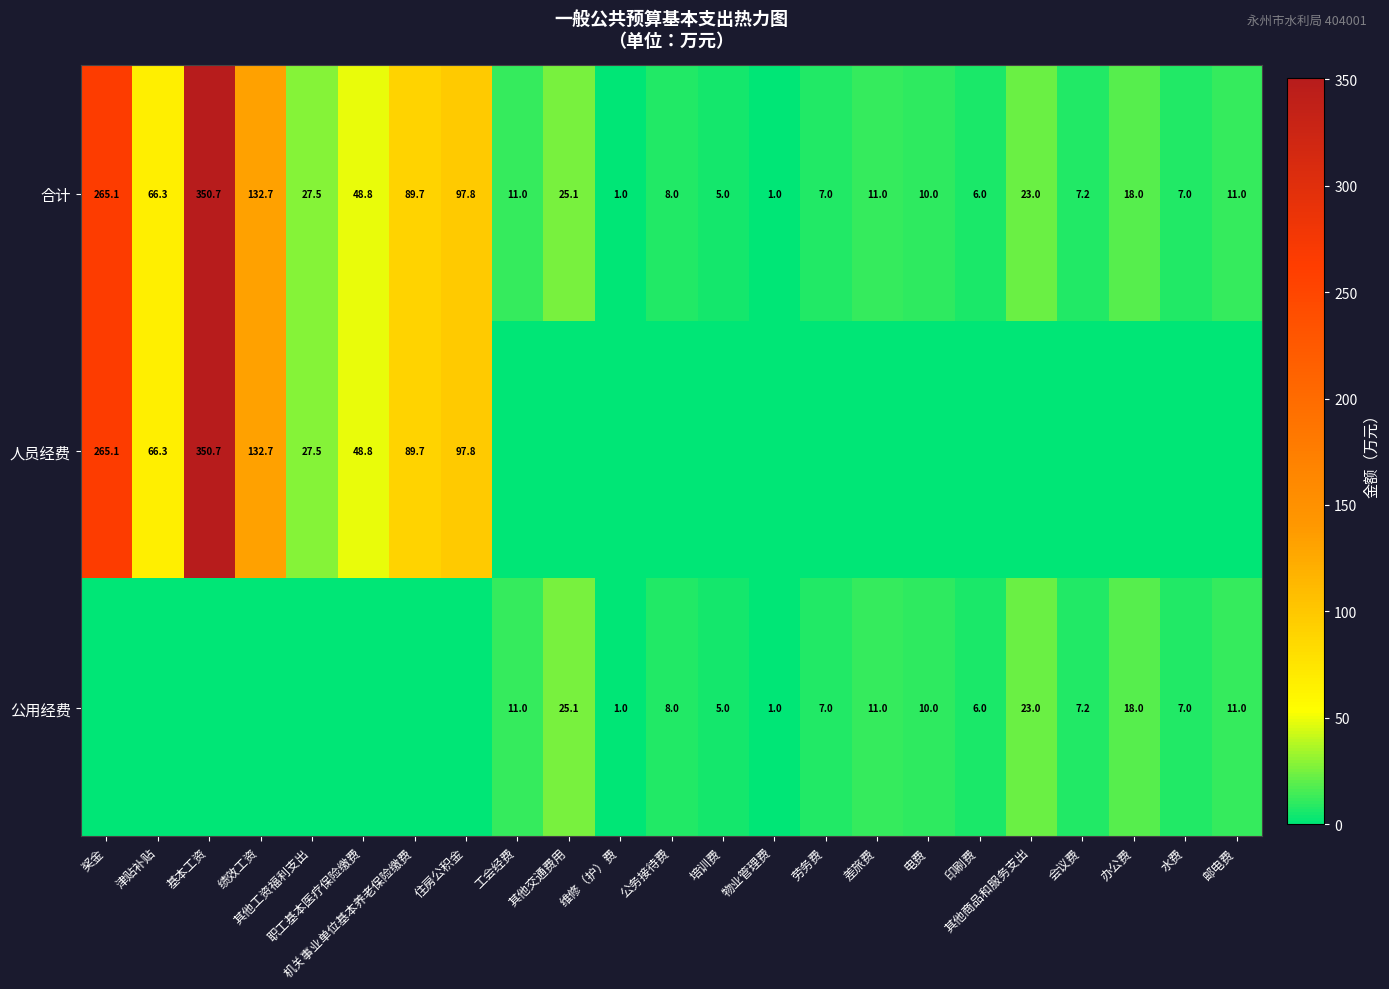

What is the sum of the 公用经费 values at 维修（护）费 and 培训费?

6.0